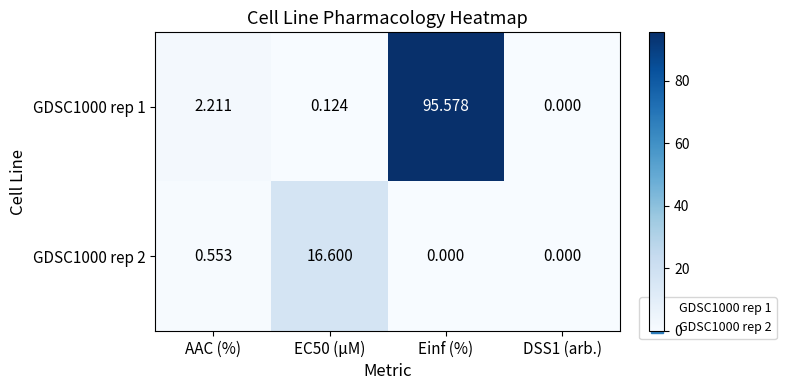

Is the value of GDSC1000 rep 2 at DSS1 (arb.) greater than the value of GDSC1000 rep 1 at AAC (%)?

No